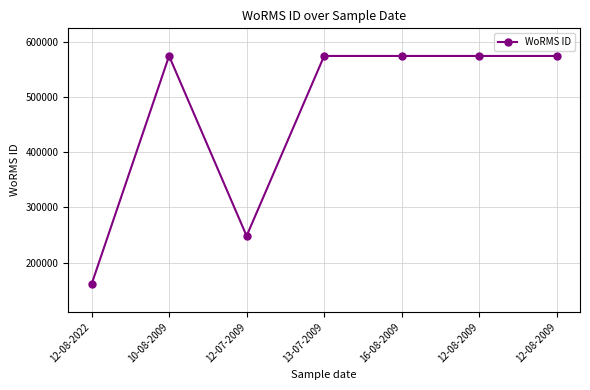

How many data points are less than 573932?

2